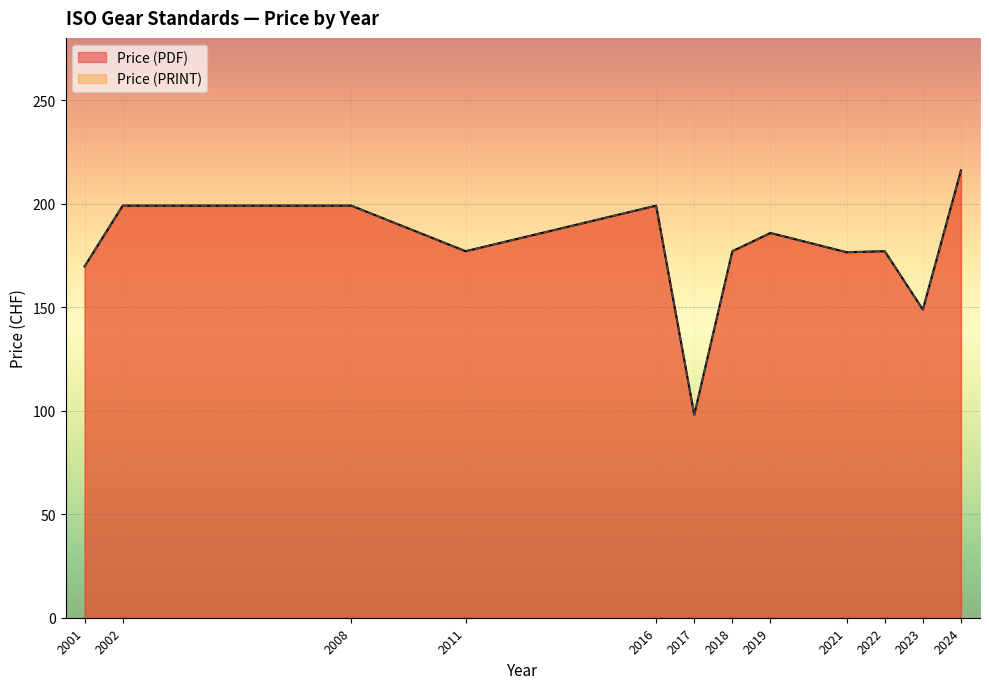

Which series has the largest total across all categories?

Price (PDF)